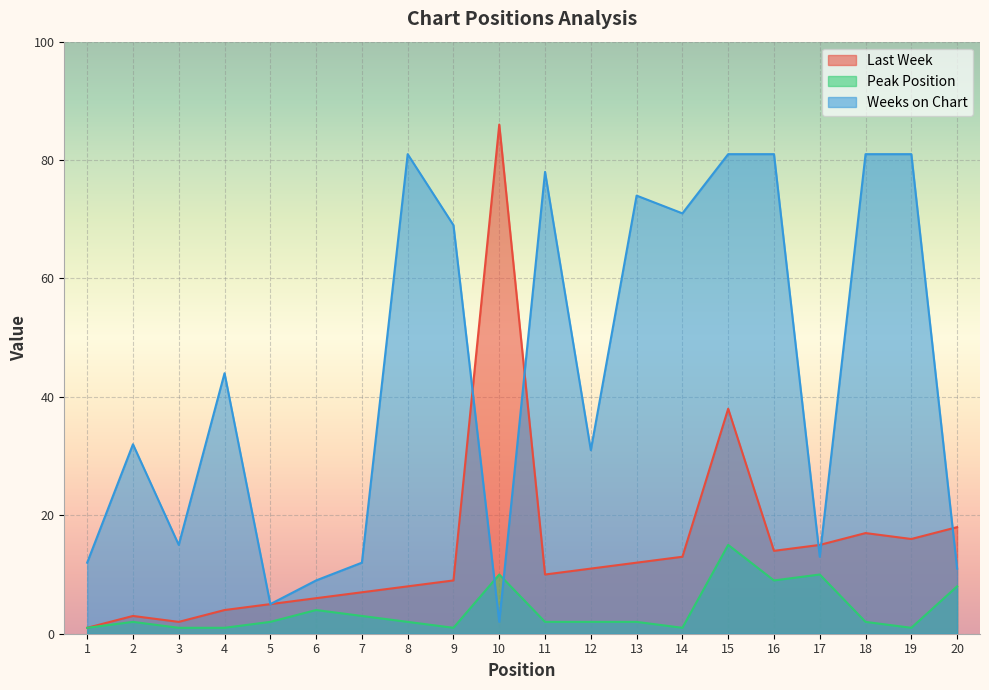

List the labels in order of Weeks on Chart value, smallest first.

10, 5, 6, 20, 1, 7, 17, 3, 12, 2, 4, 9, 14, 13, 11, 8, 15, 16, 18, 19